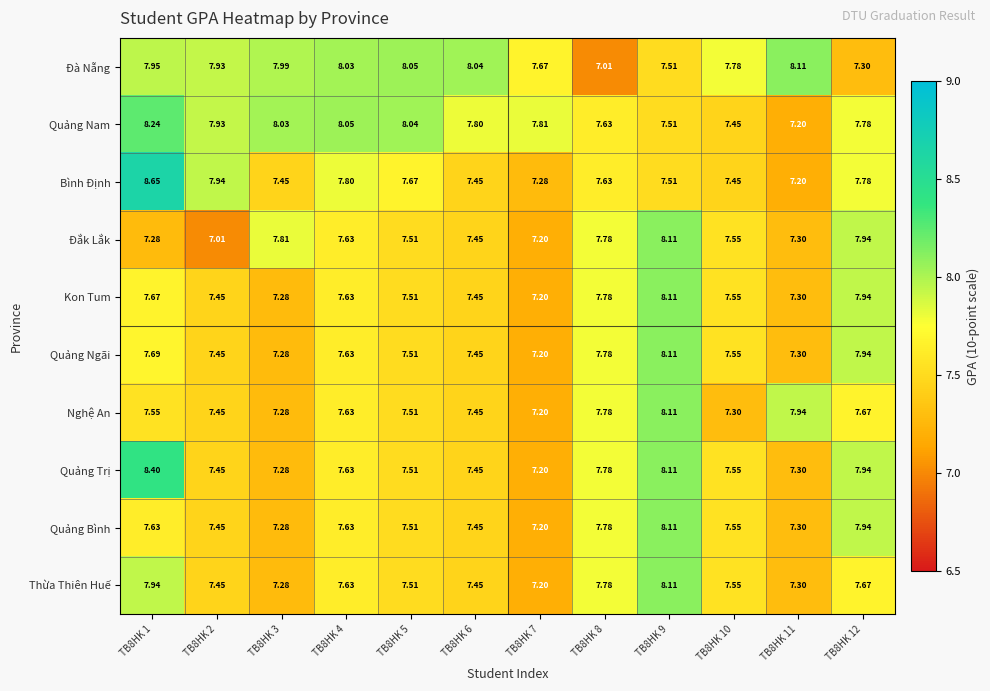

Which series has the largest range (max minus min)?

Bình Định